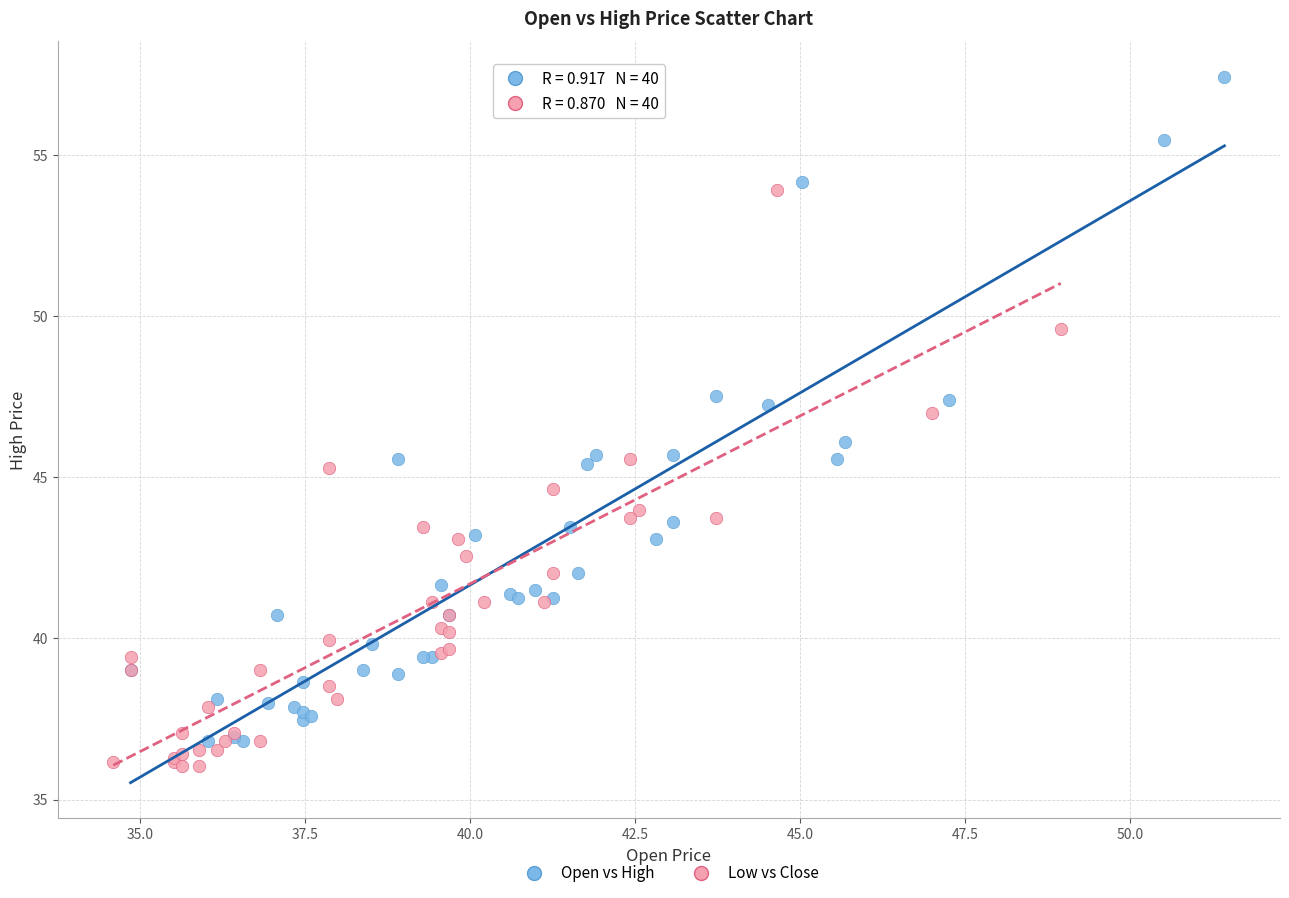

Which series has the widest spread of Y values?

Open vs High